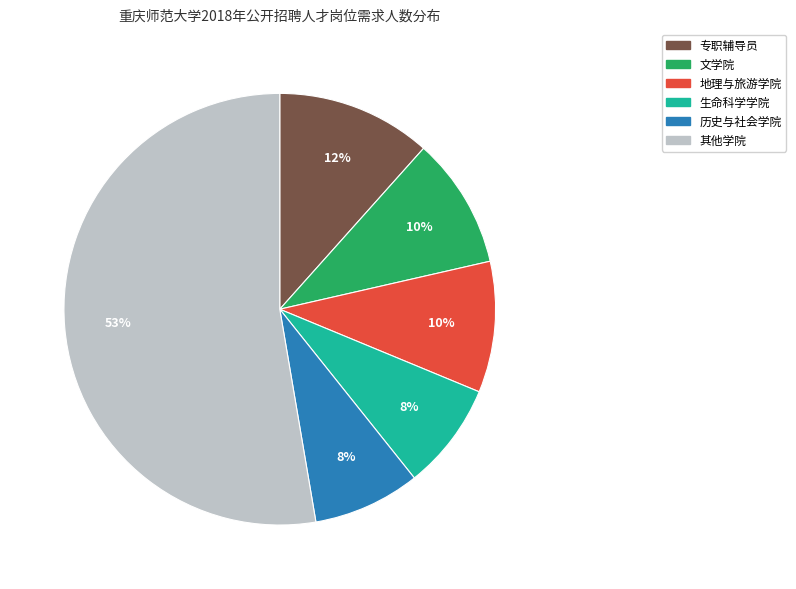

How many slices are in this pie chart?

6